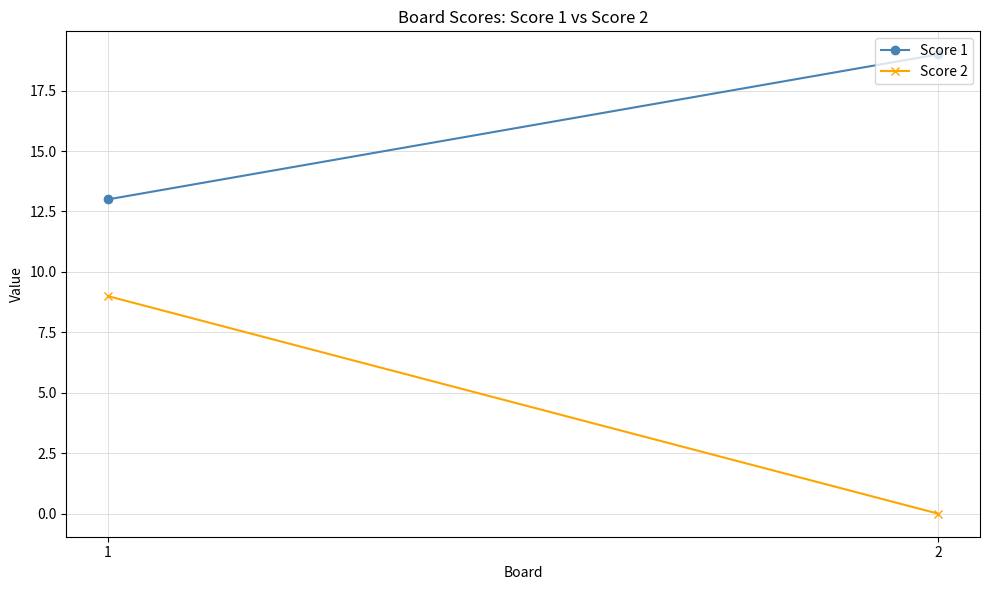

Which category has the lowest value in the Score 1 series?

1